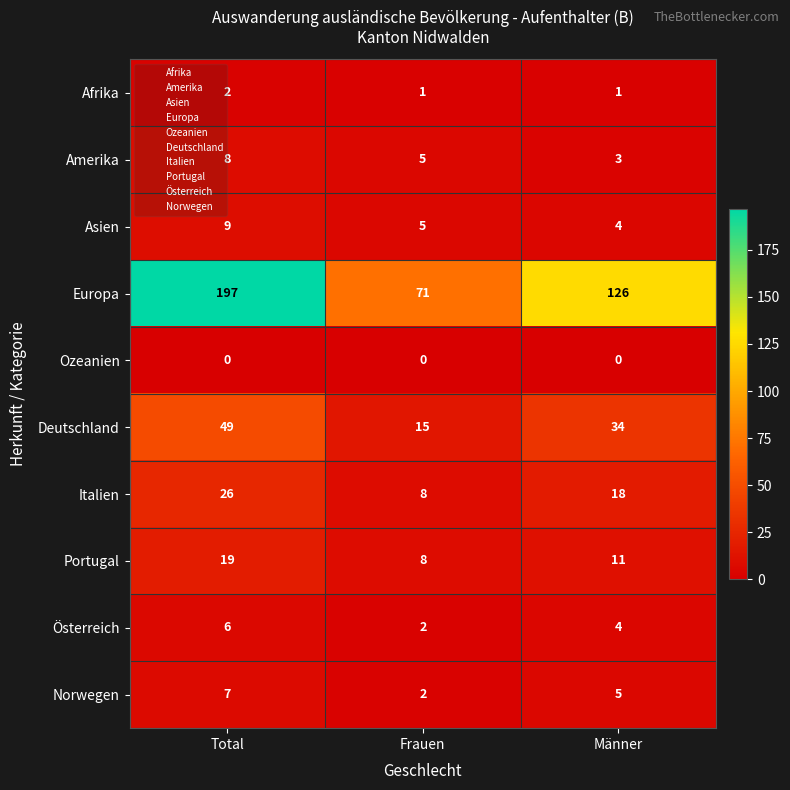

How many series are shown in this chart?

10